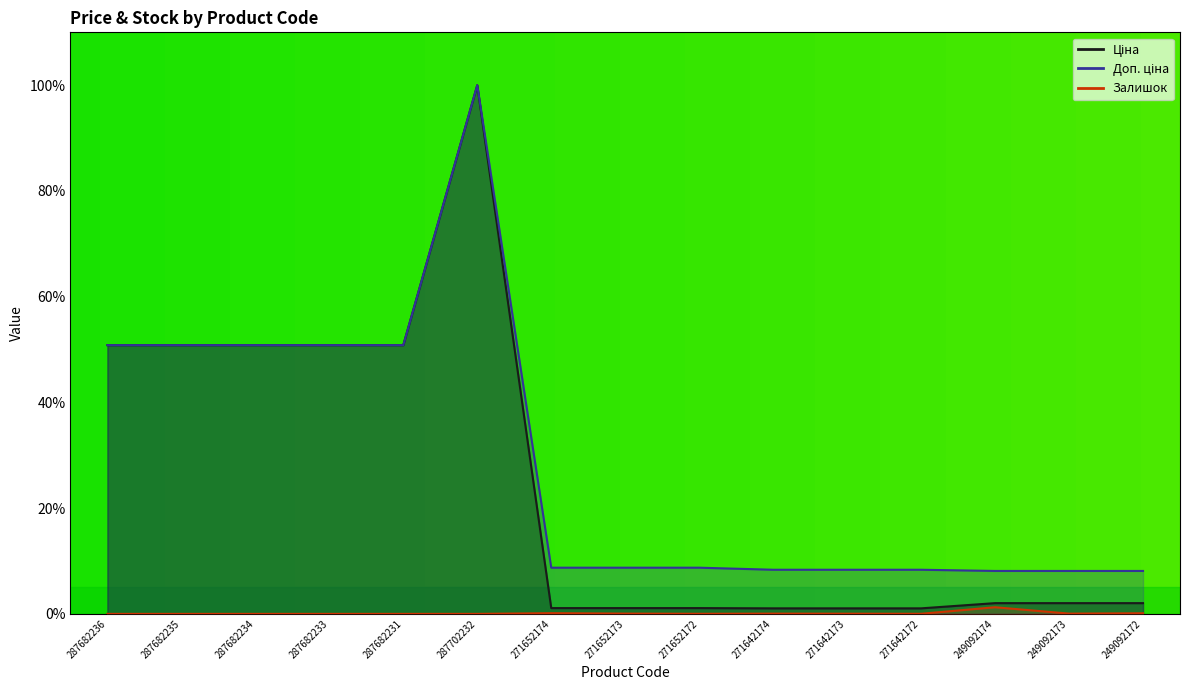

The Доп. ціна series shows 13.0 at 249092174. True or false?

False